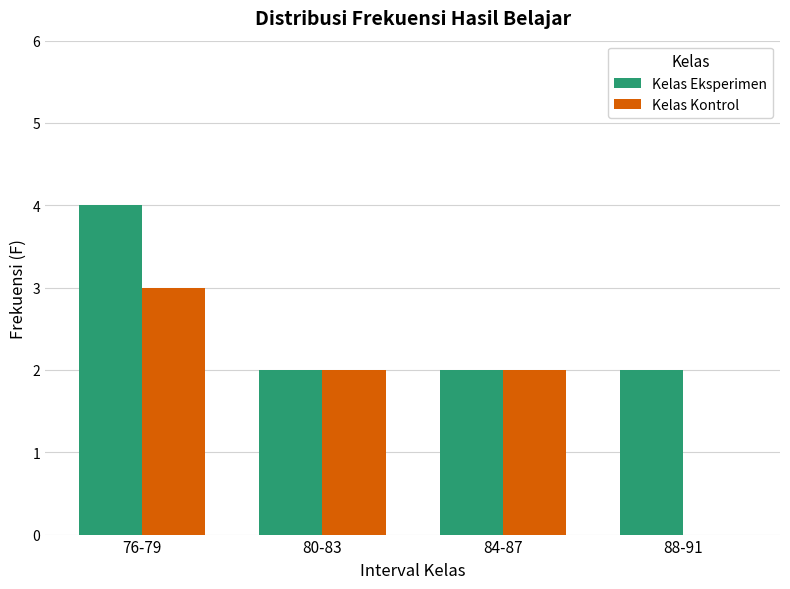

Are the bars horizontal?

No